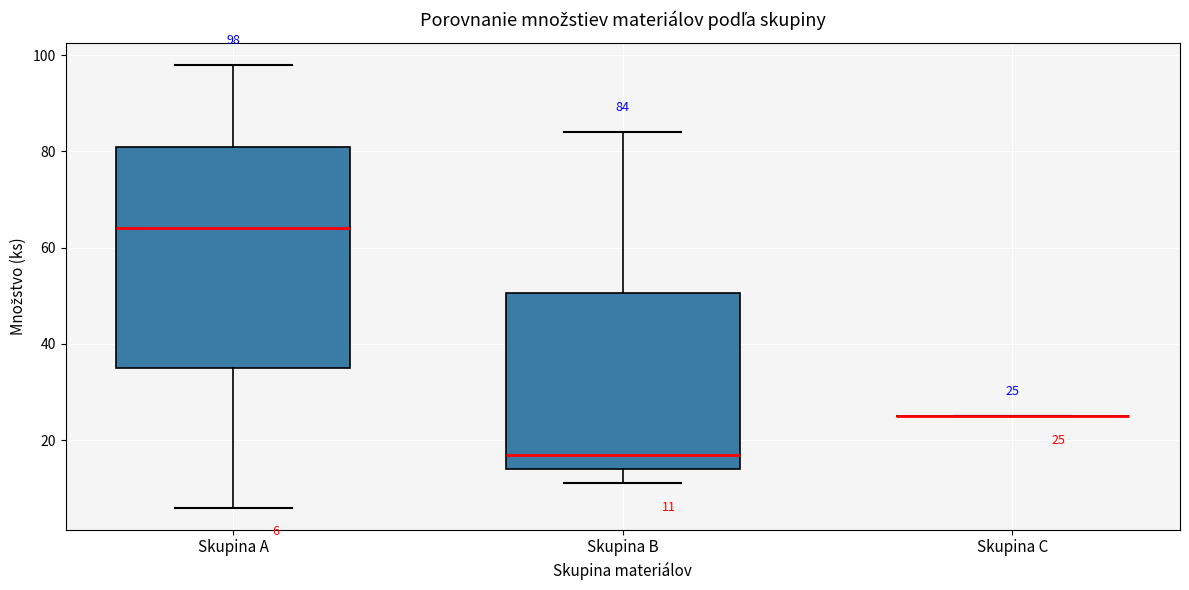

Which box is the tallest, from its lower edge to its upper edge?

Skupina A